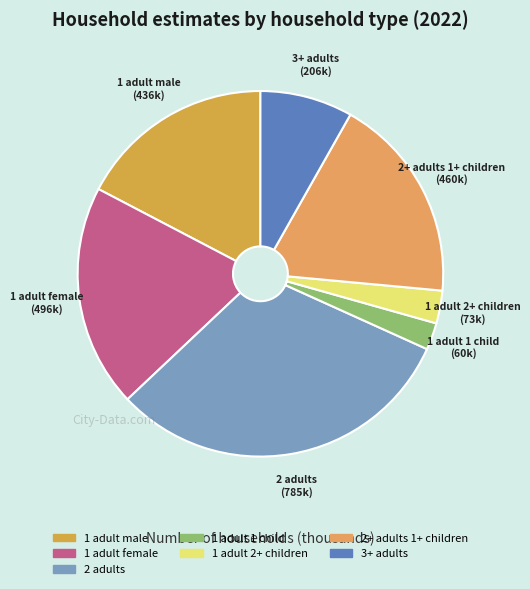

Approximately how many times larger is the value at 1 adult male compared to 1 adult 1 child?

7.3